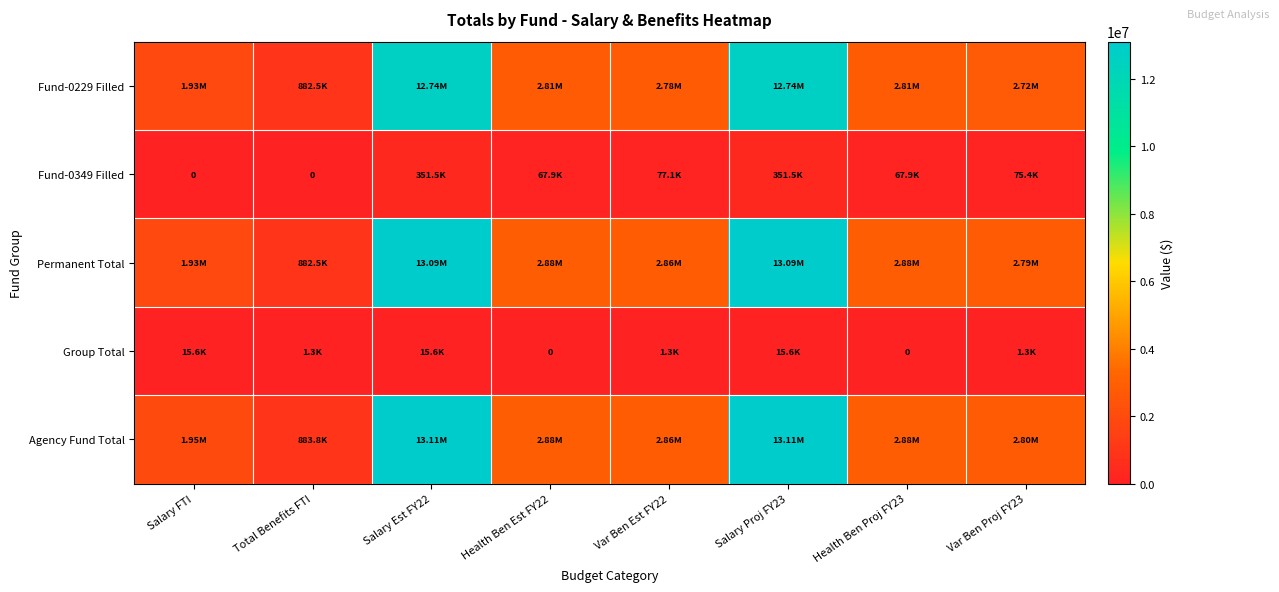

What is the total value across all series at Health Ben Proj FY23?

8625660.0